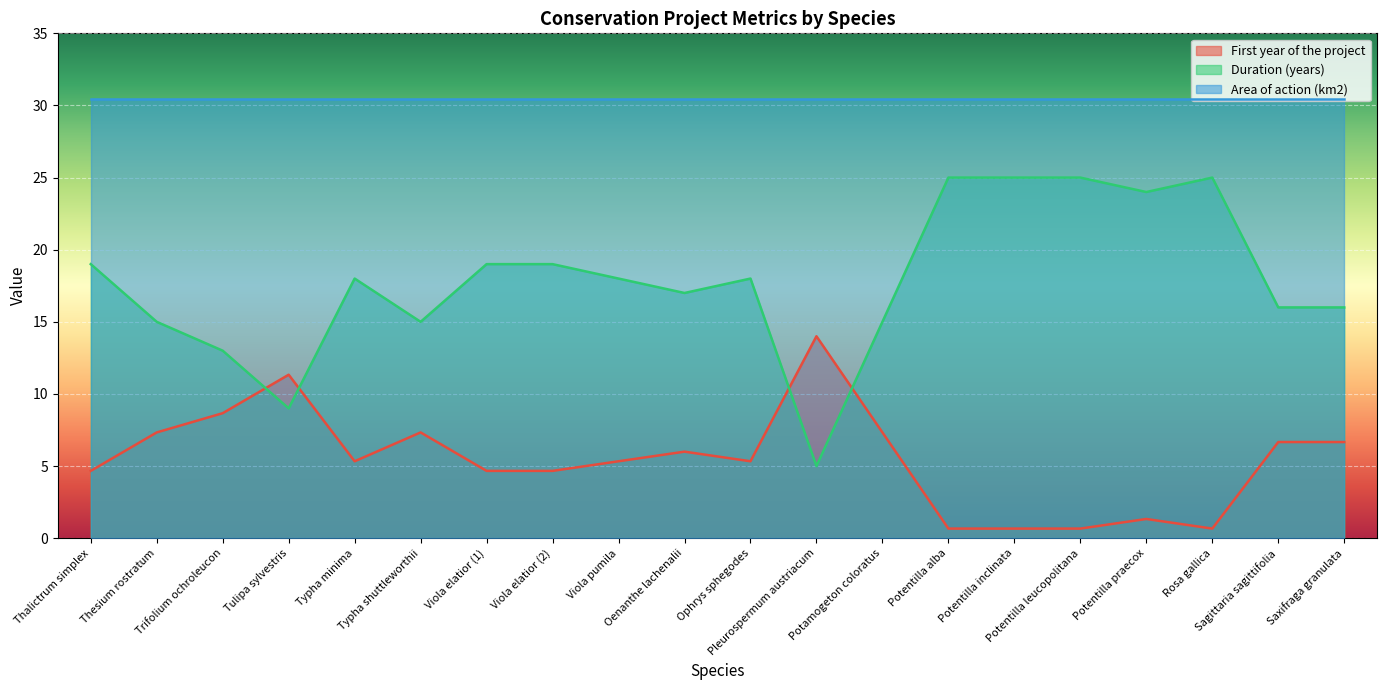

Is it true that First year of the project equals 1.5 at Potamogeton coloratus?

False